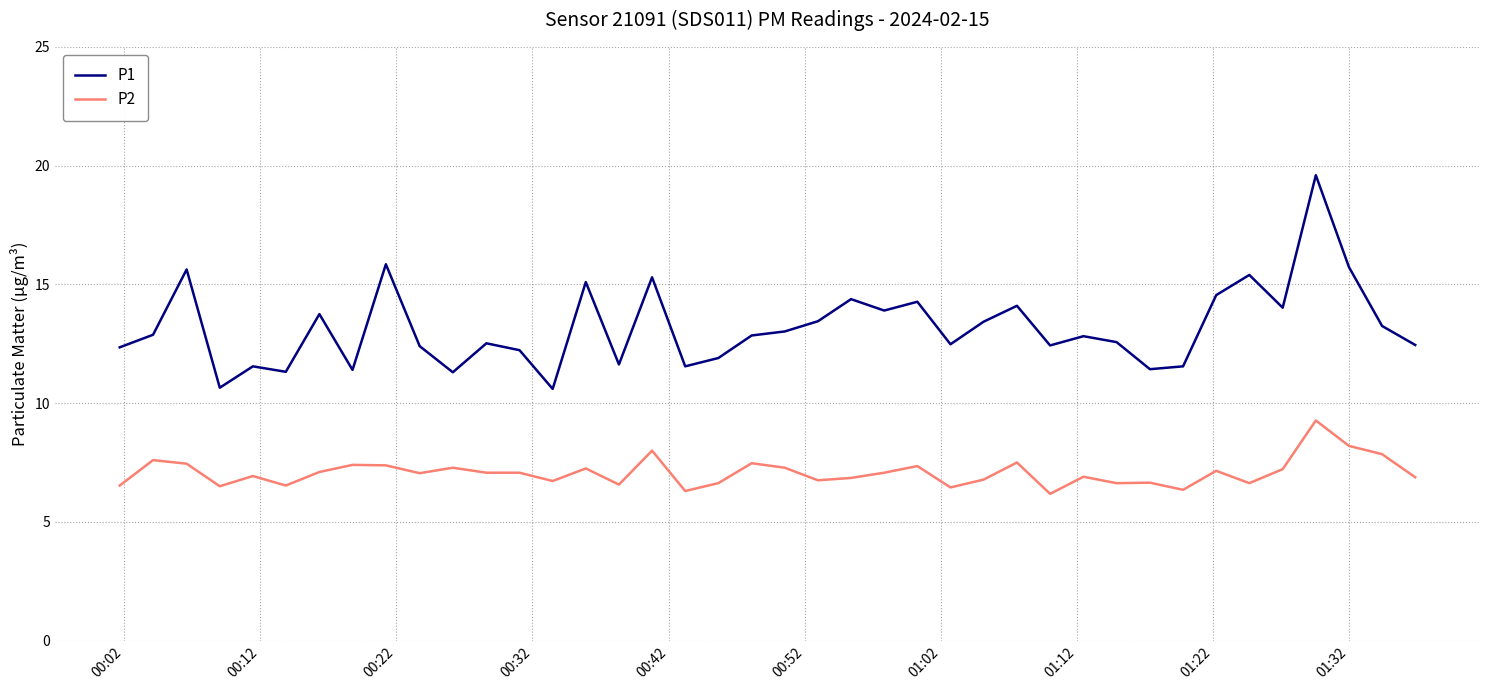

Which series has the largest range (max minus min)?

P1